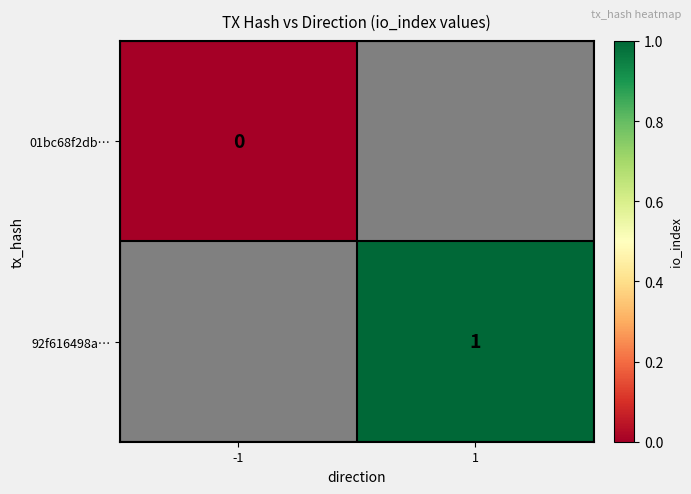

True or false: 92f616498a… has a value of 2 at 1.

False